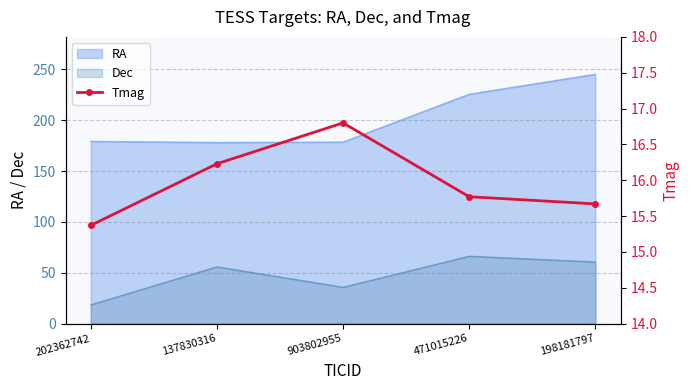

Where is the first local maximum?

903802955